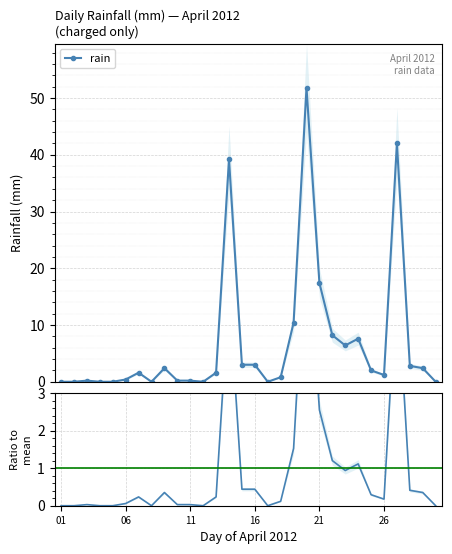

The chart shows a value of 0.4 at 6. True or false?

False